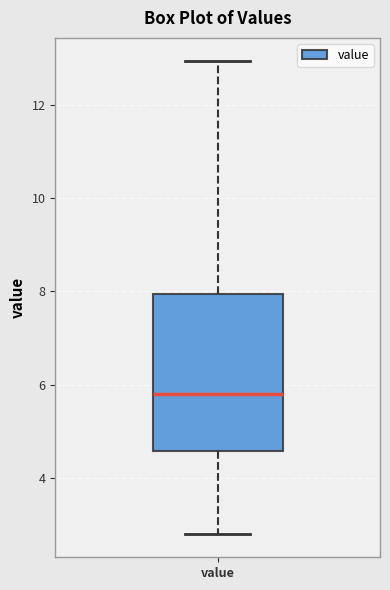

Transcribe this box plot: give where the median line is, the range the box spans, and where the two whiskers end, as read against the y-axis. The values are not printed on the chart, so give them approximately, as read against the axis.

median 5.8, box 4.6 to 8.0, whiskers 2.8 to 13.0